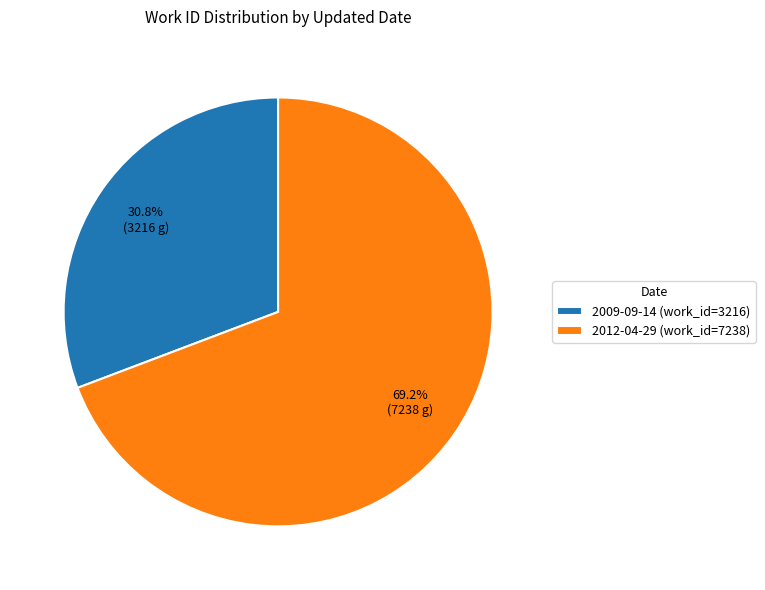

To the nearest percent, what percentage of the pie is 2009-09-14?

31%